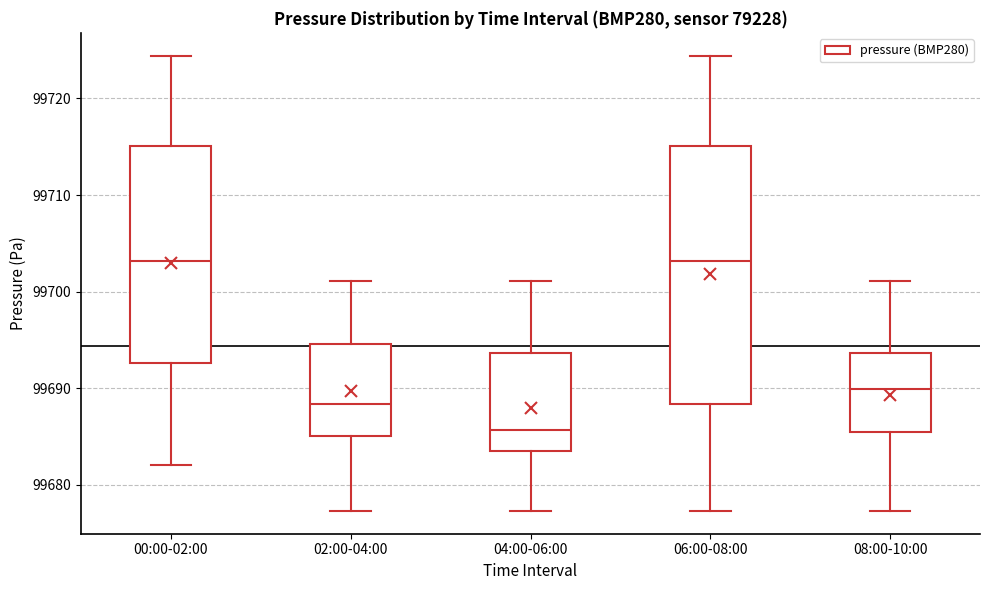

Where is the upper edge of the box for 06:00-08:00 on the y-axis? The values are not printed on the chart, so give them approximately, as read against the axis.

99715